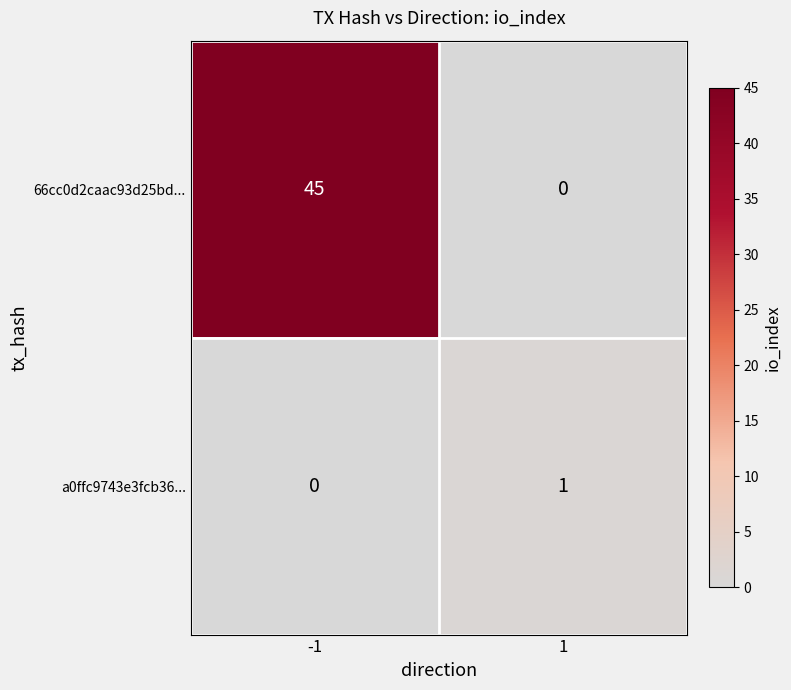

Which series has the largest total across all categories?

66cc0d2caac93d25bd...